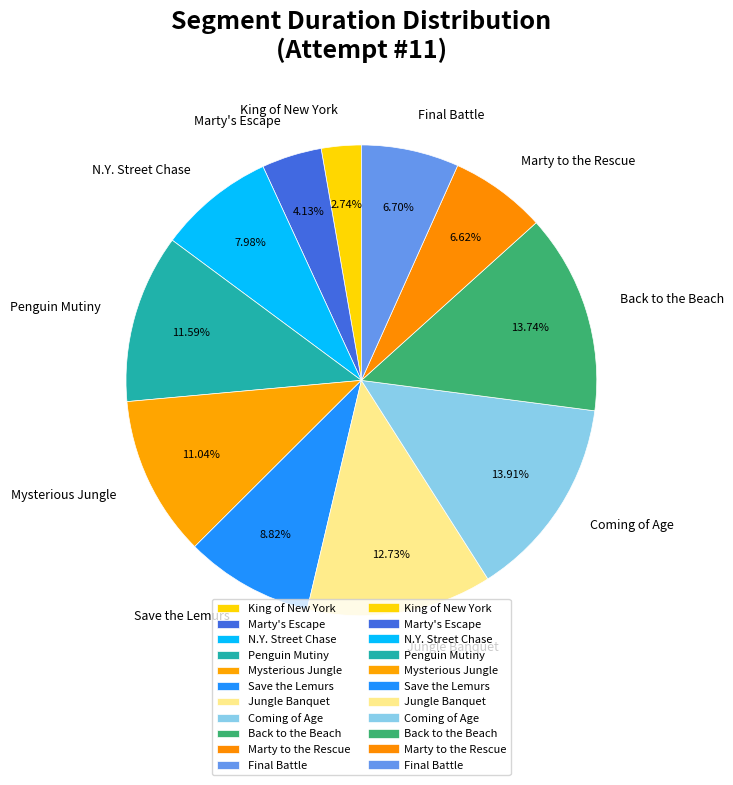

Does Final Battle account for over 50% of the chart?

No